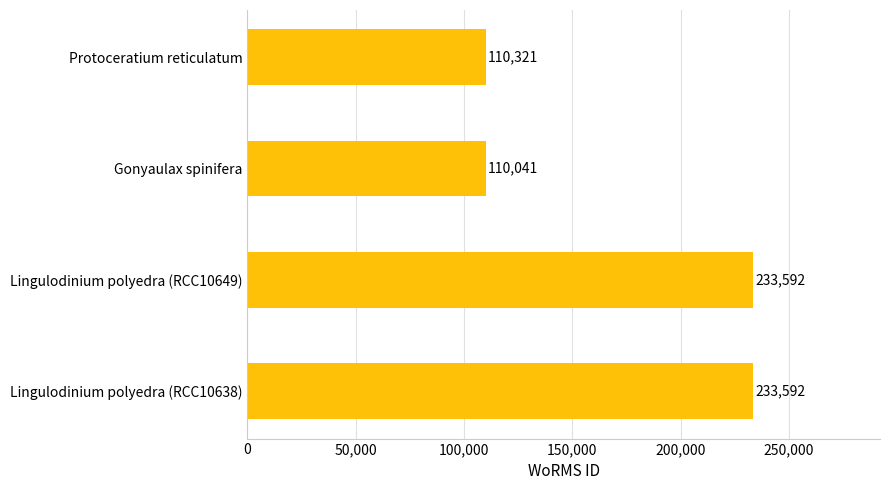

Does the chart contain any negative values?

No